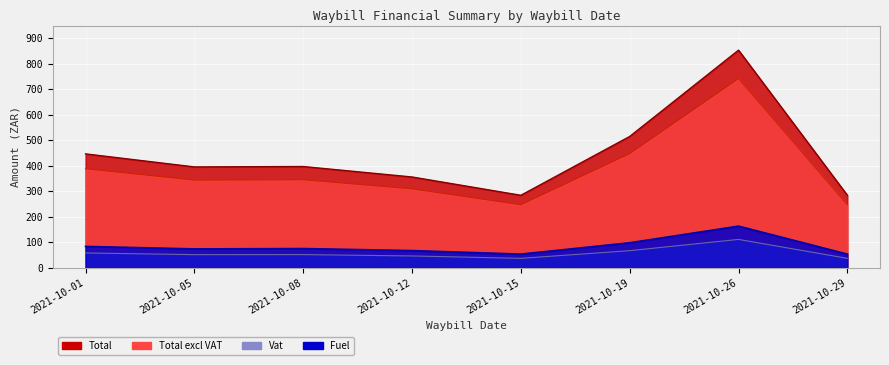

What is the spread (max minus min) of values at 2021-10-12?

309.6